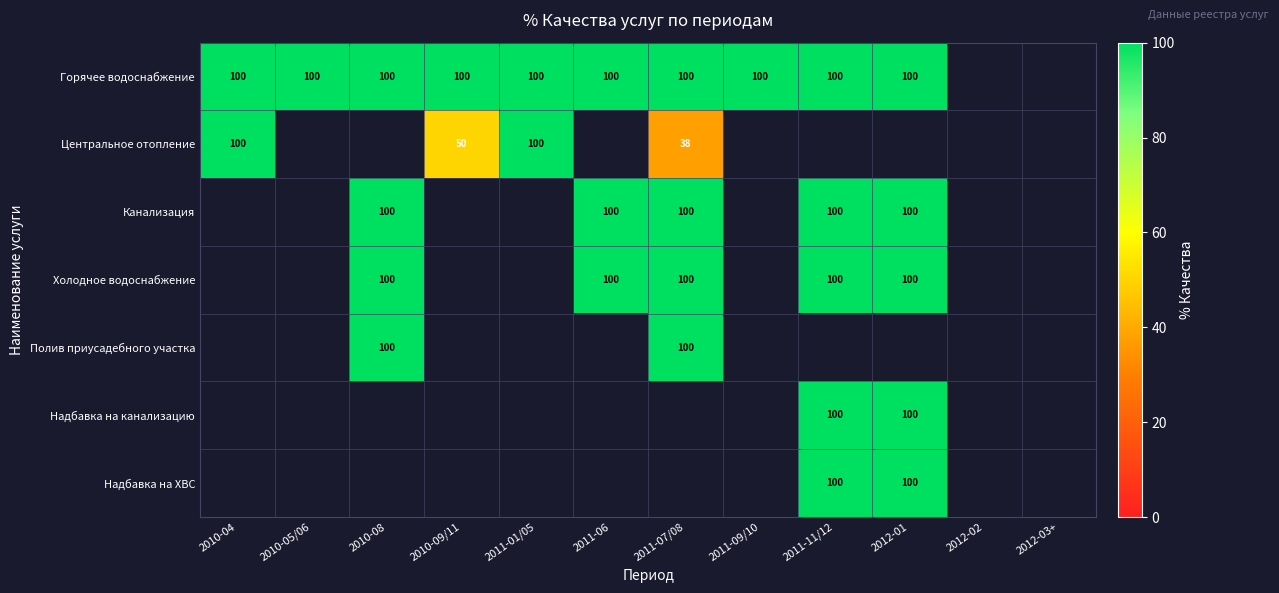

True or false: Центральное отопление has a value of 150 at 2011-01/05.

False